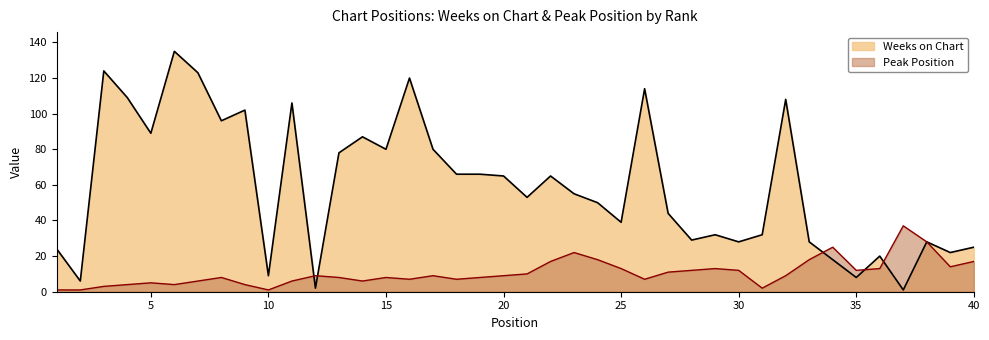

Which series has the widest spread of values?

Weeks on Chart